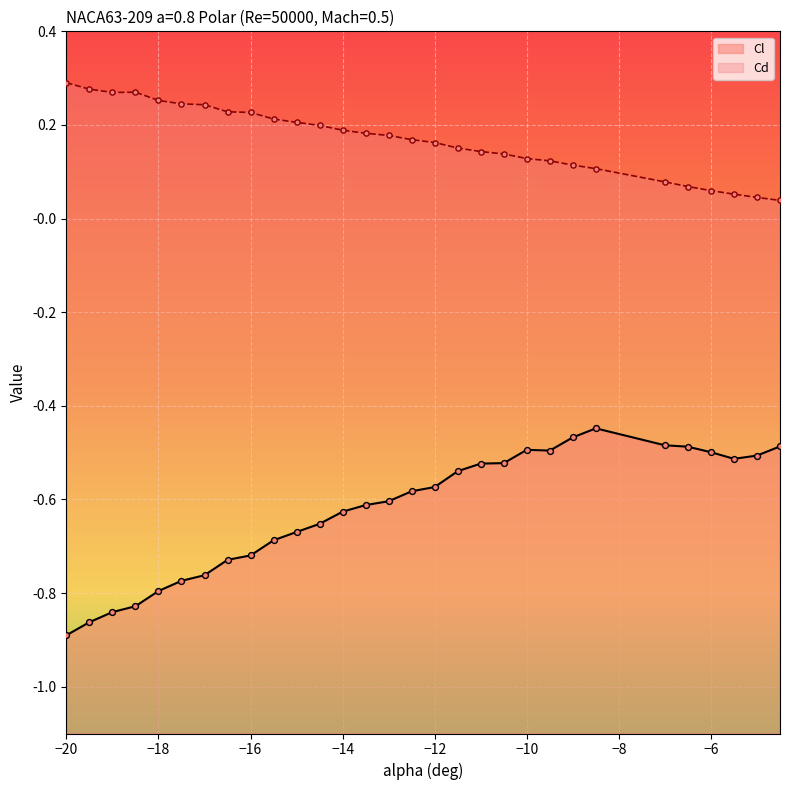

What are all the series names shown in the legend?

Cl, Cd